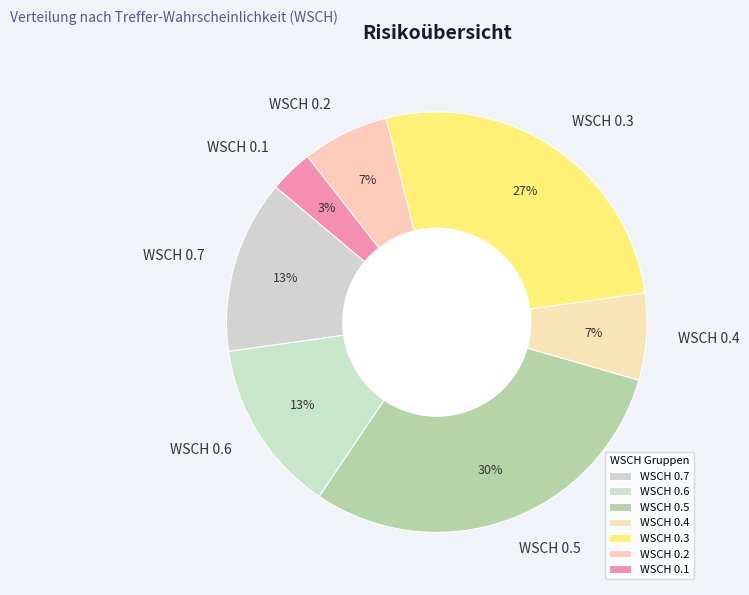

The WSCH 0.1 slice represents 3% of the pie. True or false?

True